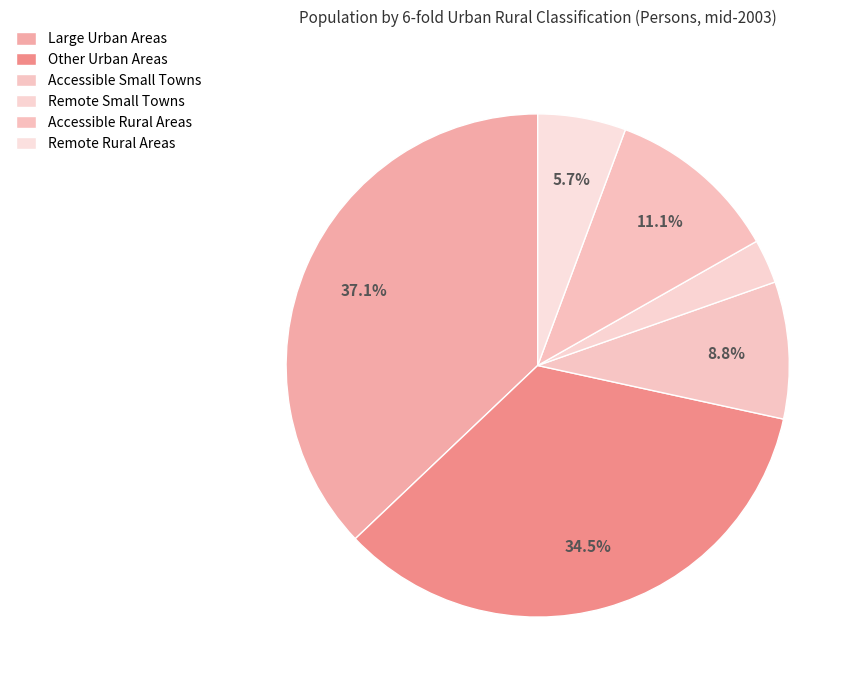

What is the smallest slice in the pie chart?

Remote Small Towns